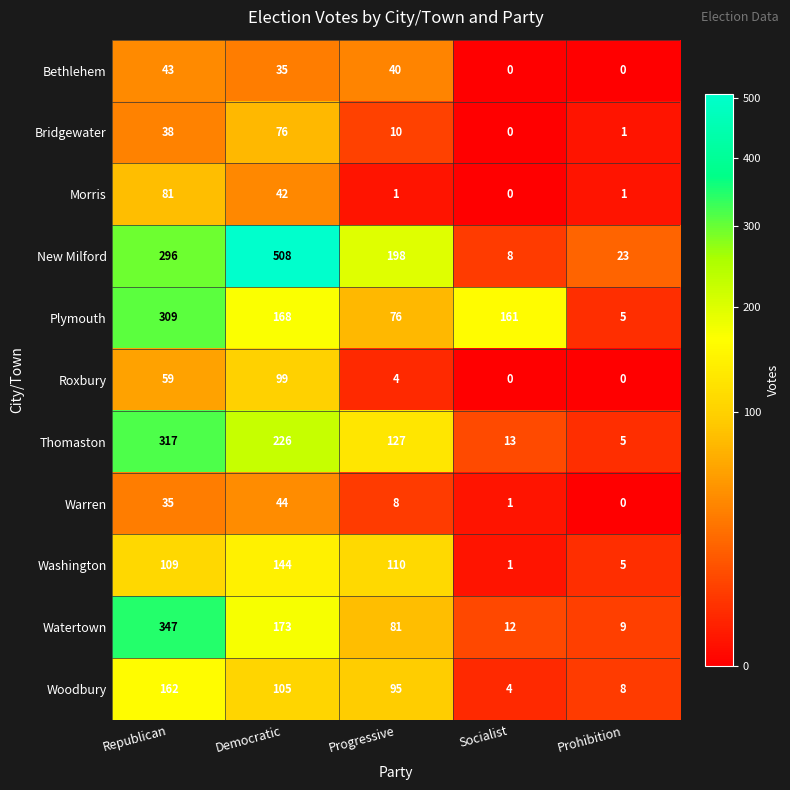

What value does the Warren series have at Progressive?

8